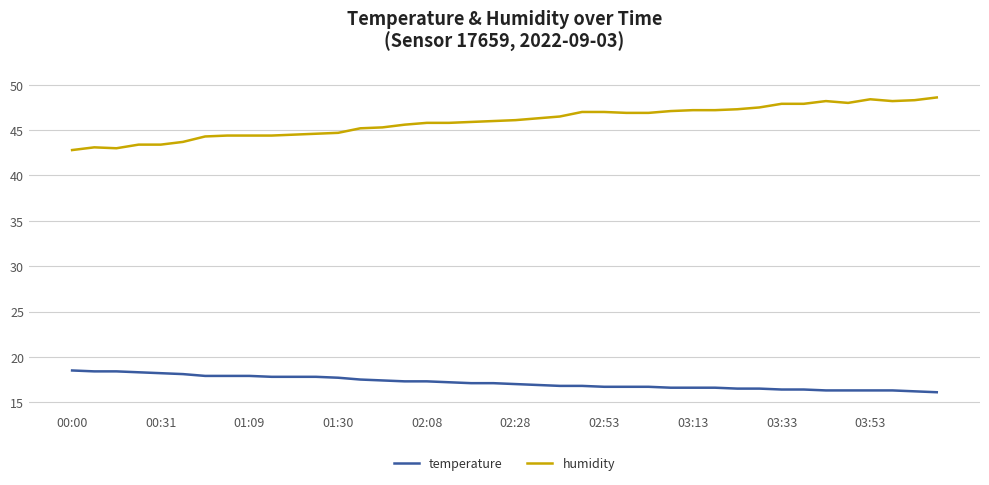

What is the highest value of the humidity series?

48.6